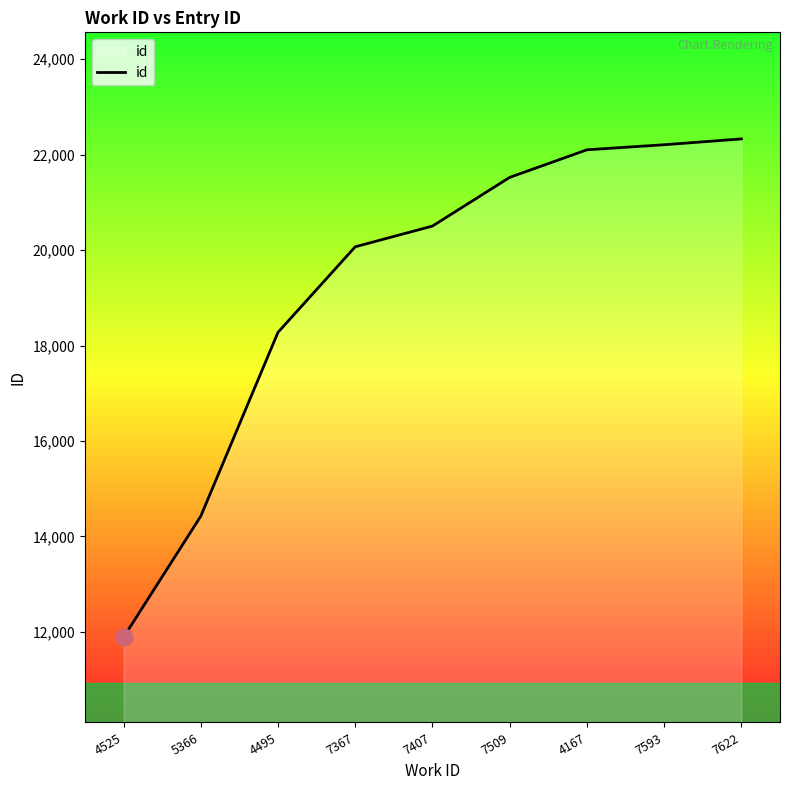

What is the smallest value displayed?

11887